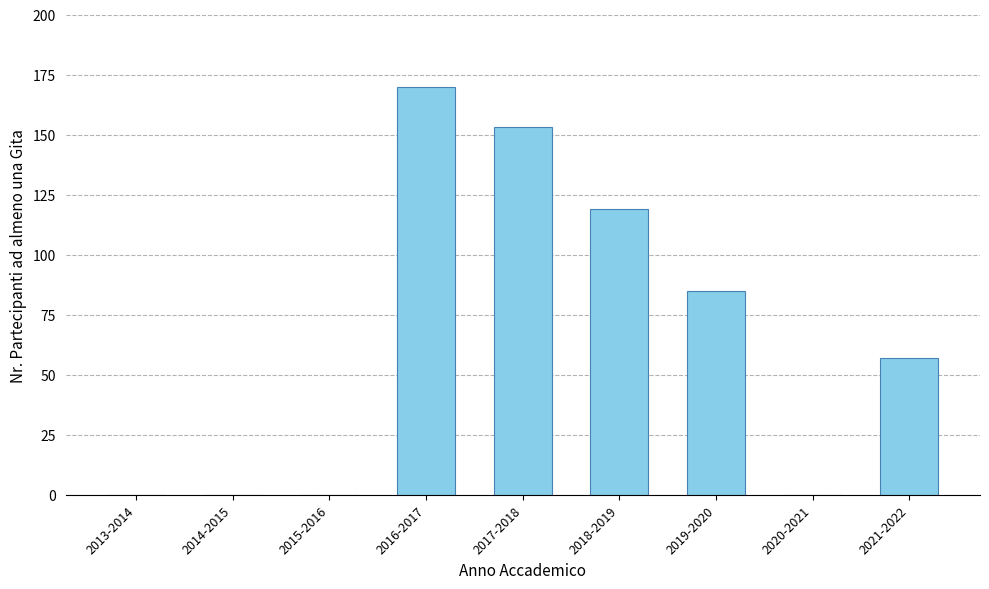

Which has a higher value, 2014-2015 or 2017-2018?

2017-2018